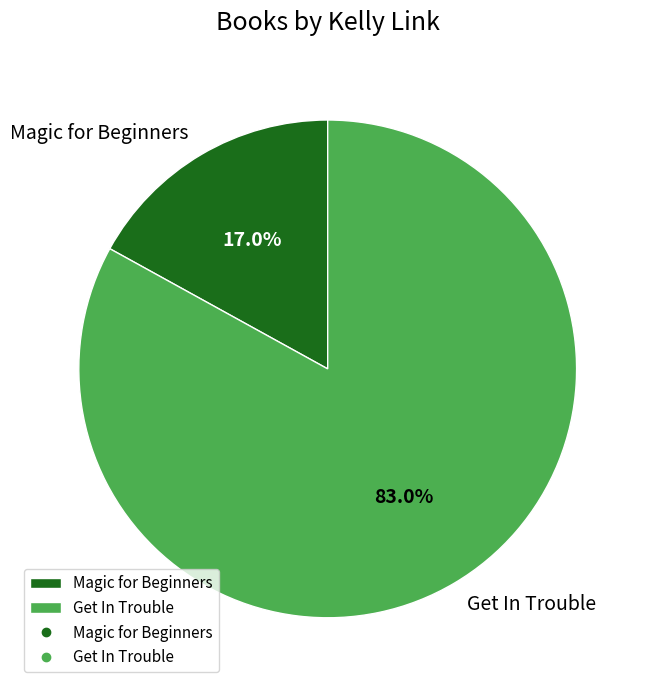

Does Get In Trouble account for over 50% of the chart?

Yes